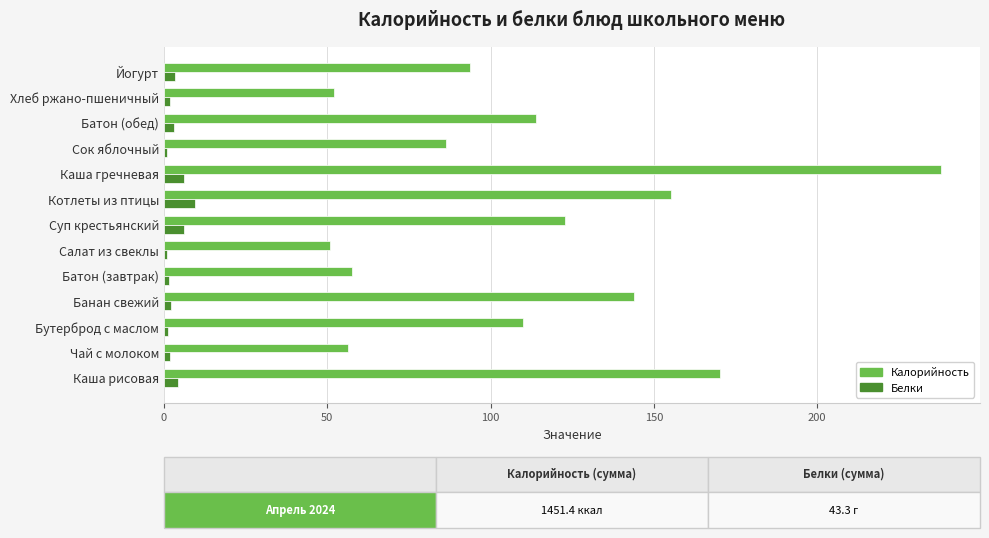

Between Каша рисовая and Бутерброд с маслом, which series saw the biggest shift?

Калорийность